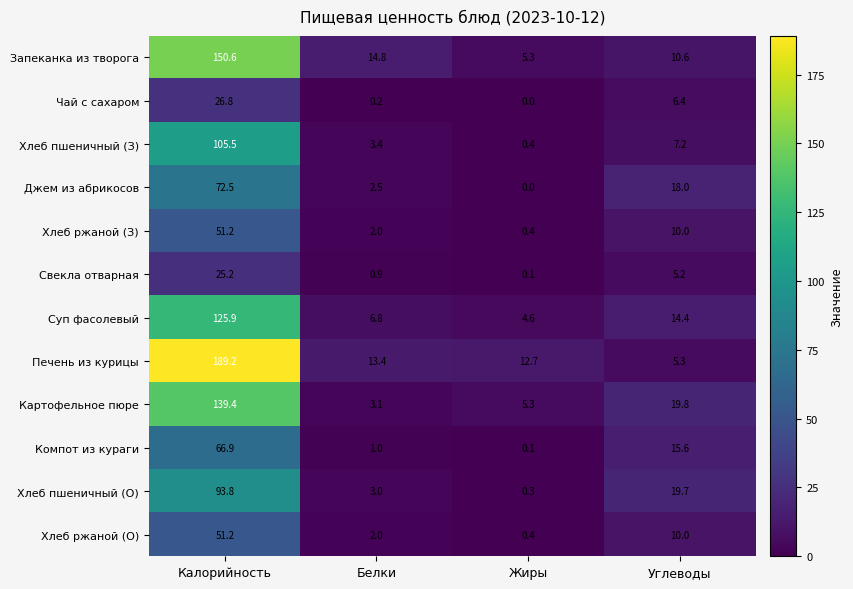

Rank the categories by Компот из кураги value from lowest to highest.

Жиры, Белки, Углеводы, Калорийность